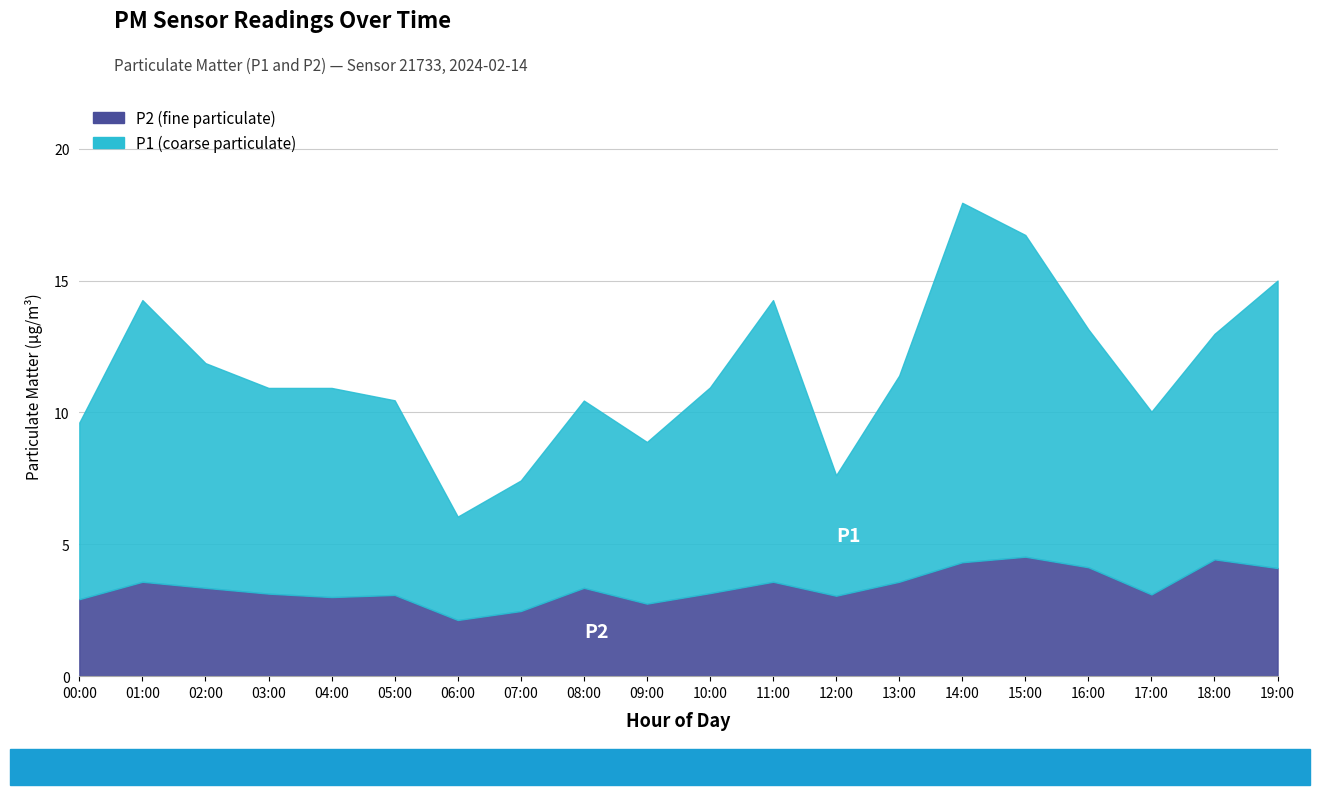

Reading left to right, what are all the values shown in this chart?

P2: 00:00=2.9	01:00=3.6	02:00=3.4	03:00=3.1	04:00=3.0	05:00=3.1	06:00=2.1	07:00=2.5	08:00=3.4	09:00=2.8	10:00=3.1	11:00=3.6	12:00=3.0	13:00=3.6	14:00=4.3	15:00=4.5	16:00=4.1	17:00=3.1	18:00=4.4	19:00=4.1
P1: 00:00=6.7	01:00=10.7	02:00=8.5	03:00=7.8	04:00=7.9	05:00=7.4	06:00=3.9	07:00=5.0	08:00=7.1	09:00=6.1	10:00=7.8	11:00=10.7	12:00=4.6	13:00=7.8	14:00=13.6	15:00=12.2	16:00=9.0	17:00=6.9	18:00=8.6	19:00=10.9